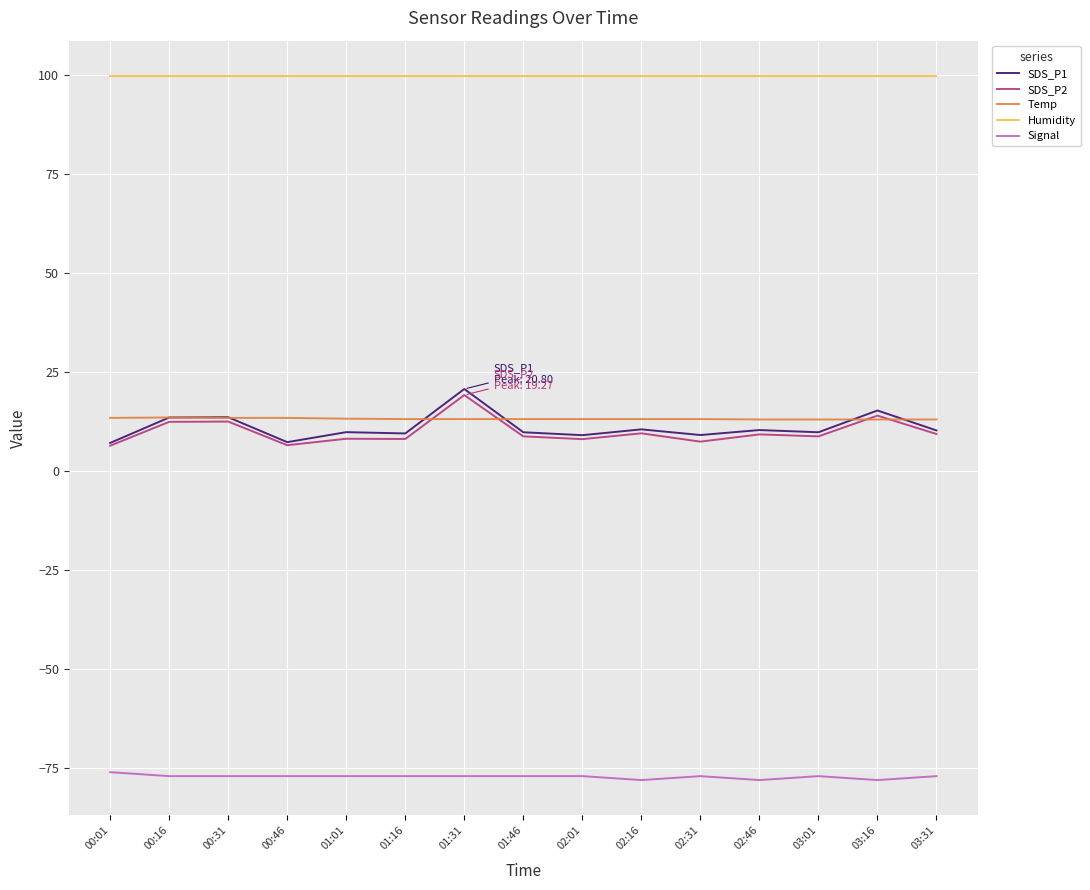

What is the minimum value shown in the chart?

-78.0